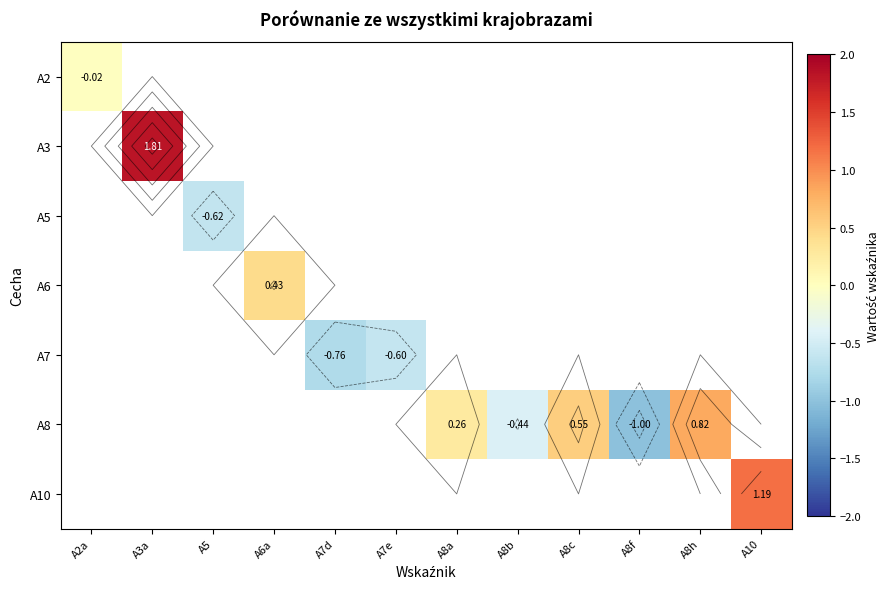

How many data points does each series have?

12